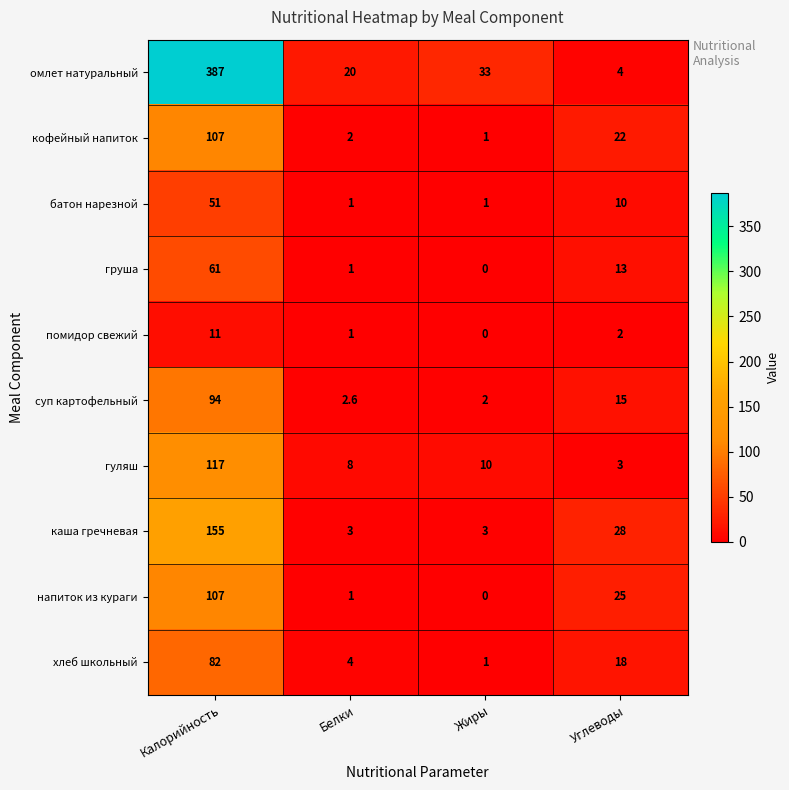

Which series changed the most between Жиры and Углеводы?

омлет натуральный